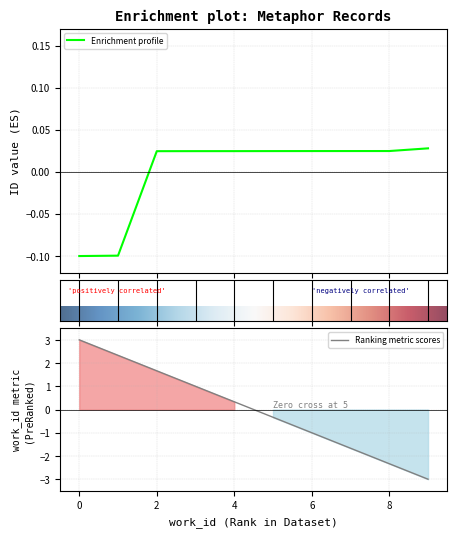

What is the minimum value shown in the chart?

-0.1